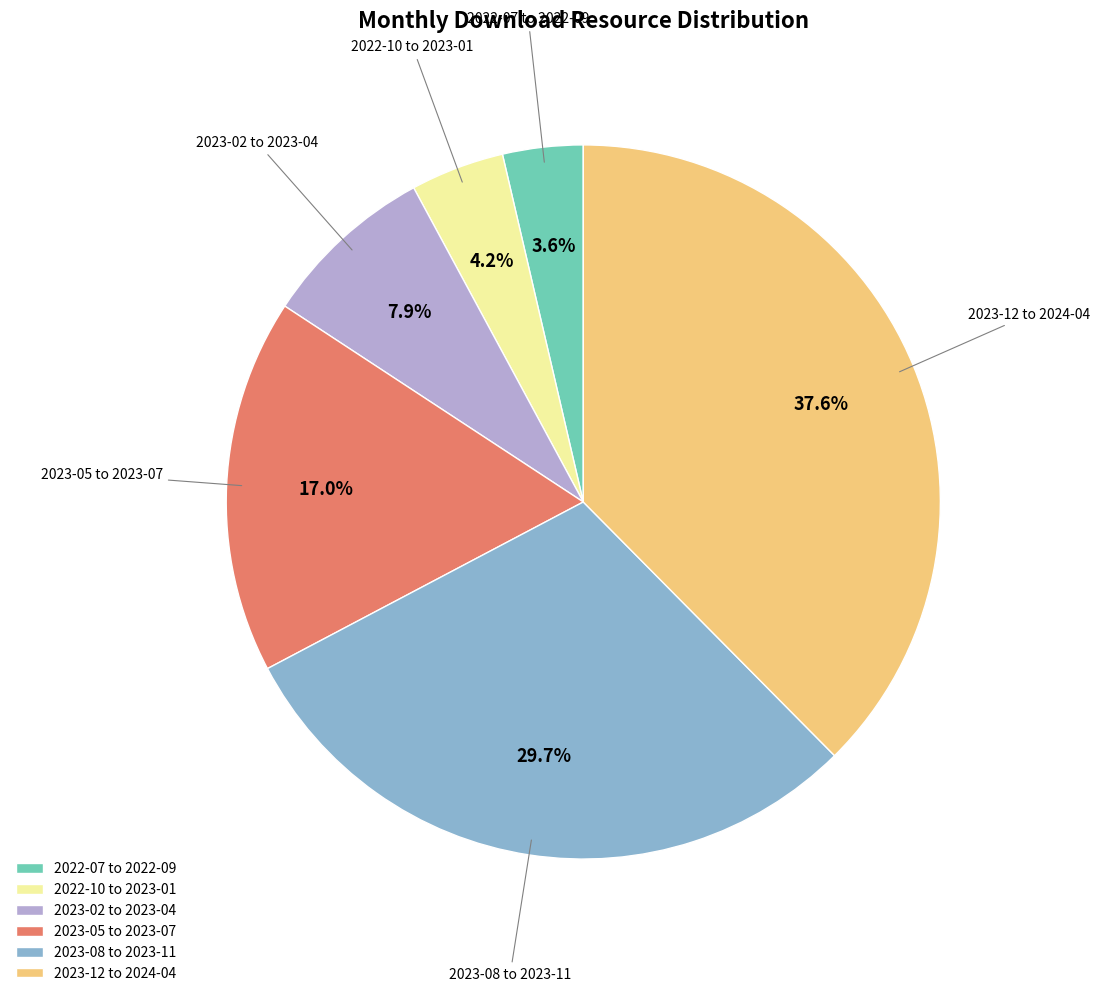

Rank the categories by value from highest to lowest.

2023-12 to 2024-04, 2023-08 to 2023-11, 2023-05 to 2023-07, 2023-02 to 2023-04, 2022-10 to 2023-01, 2022-07 to 2022-09